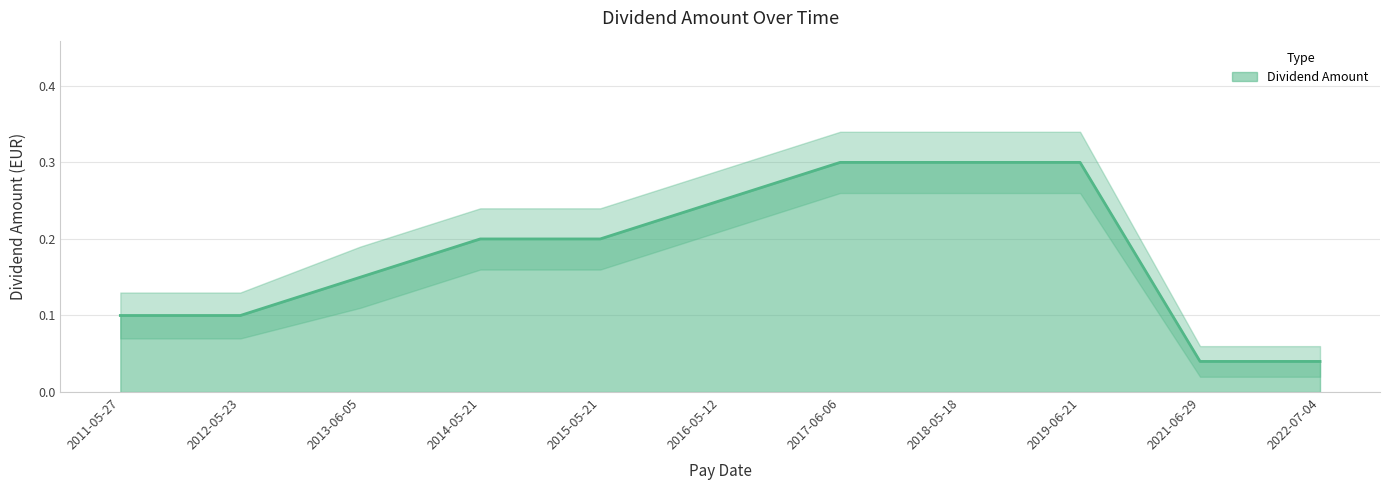

The chart shows a value of 0.0 at 2012-05-23. True or false?

False